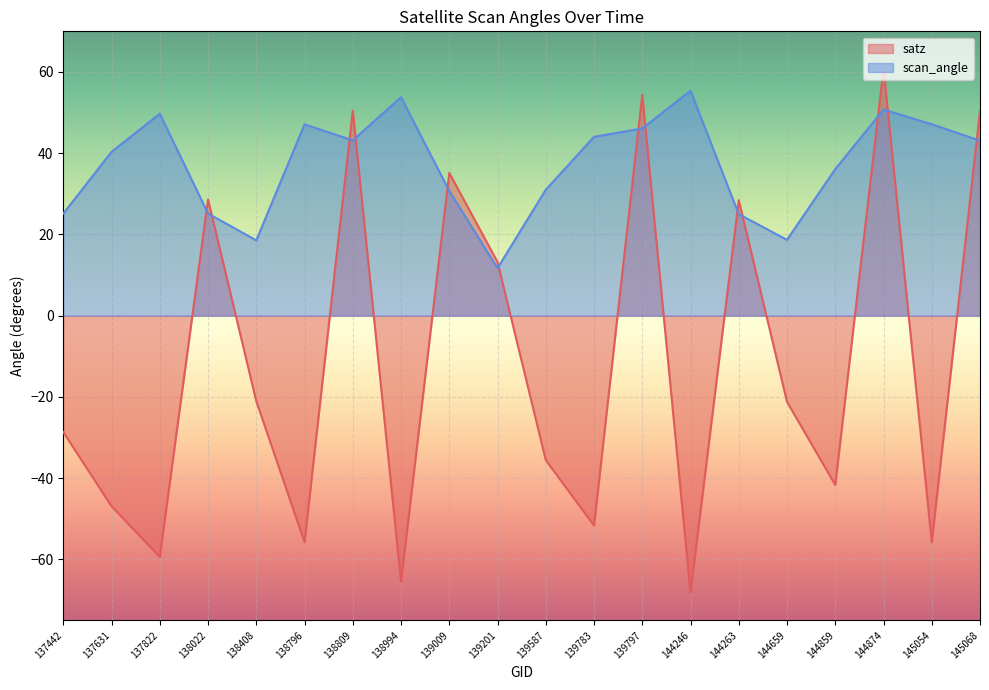

Where is the first local maximum for scan_angle?

137822